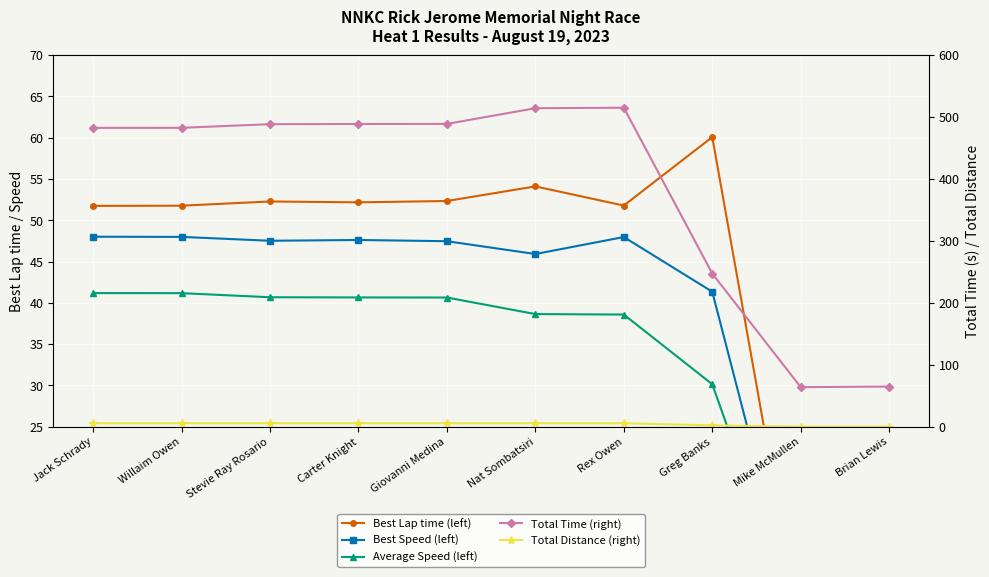

True or false: Average Speed (left) has more than 0 interior local peaks.

False